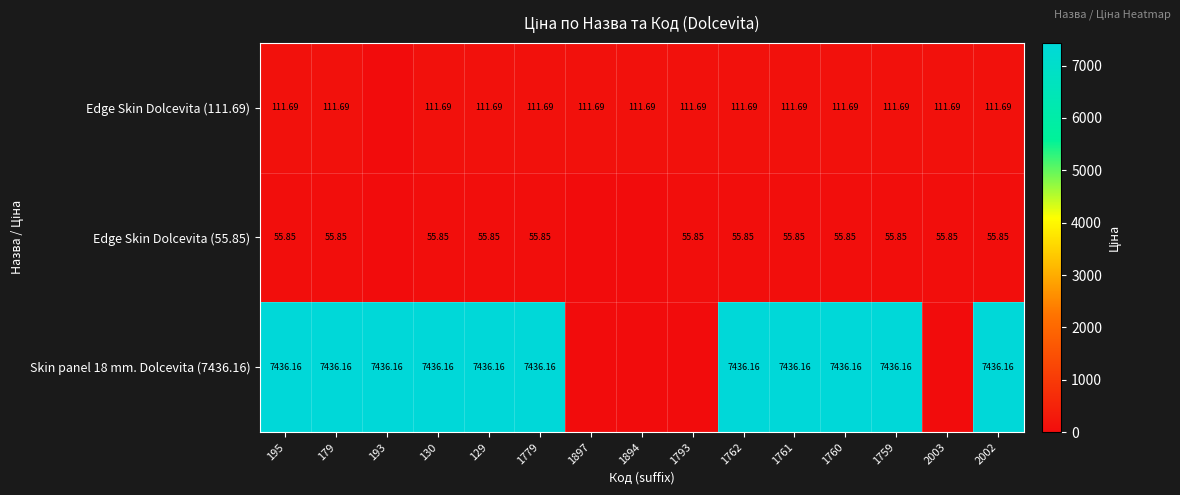

The value of Edge Skin Dolcevita (55.85) at 2003 is 55.9. True or false?

True